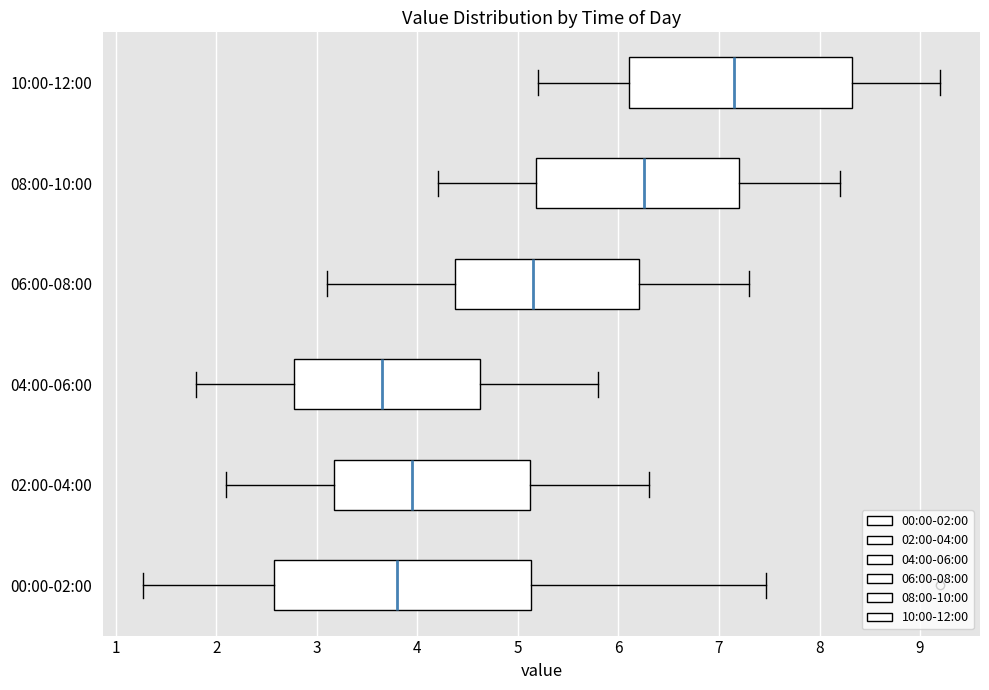

Which box is the widest, from its left edge to its right edge?

00:00-02:00